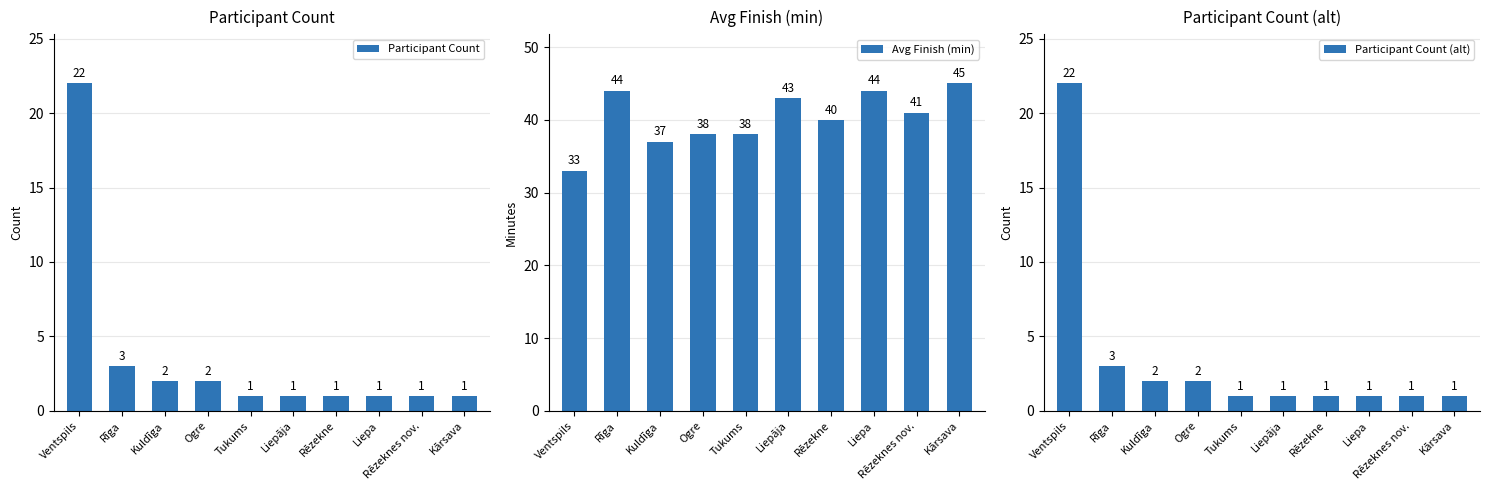

At how many categories does at least one series exceed 21?

10